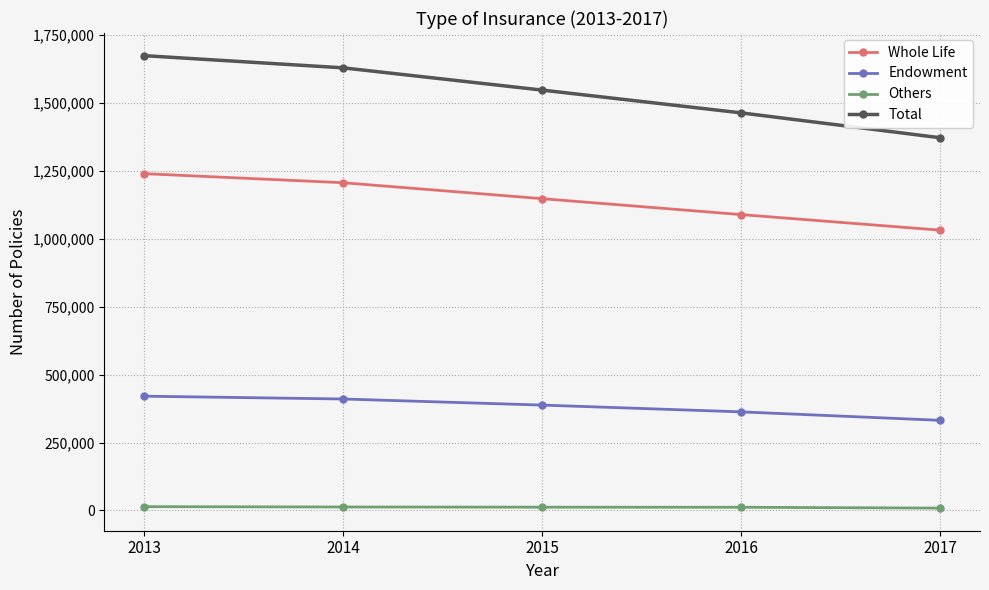

What are all the series names shown in the legend?

Whole Life, Endowment, Others, Total